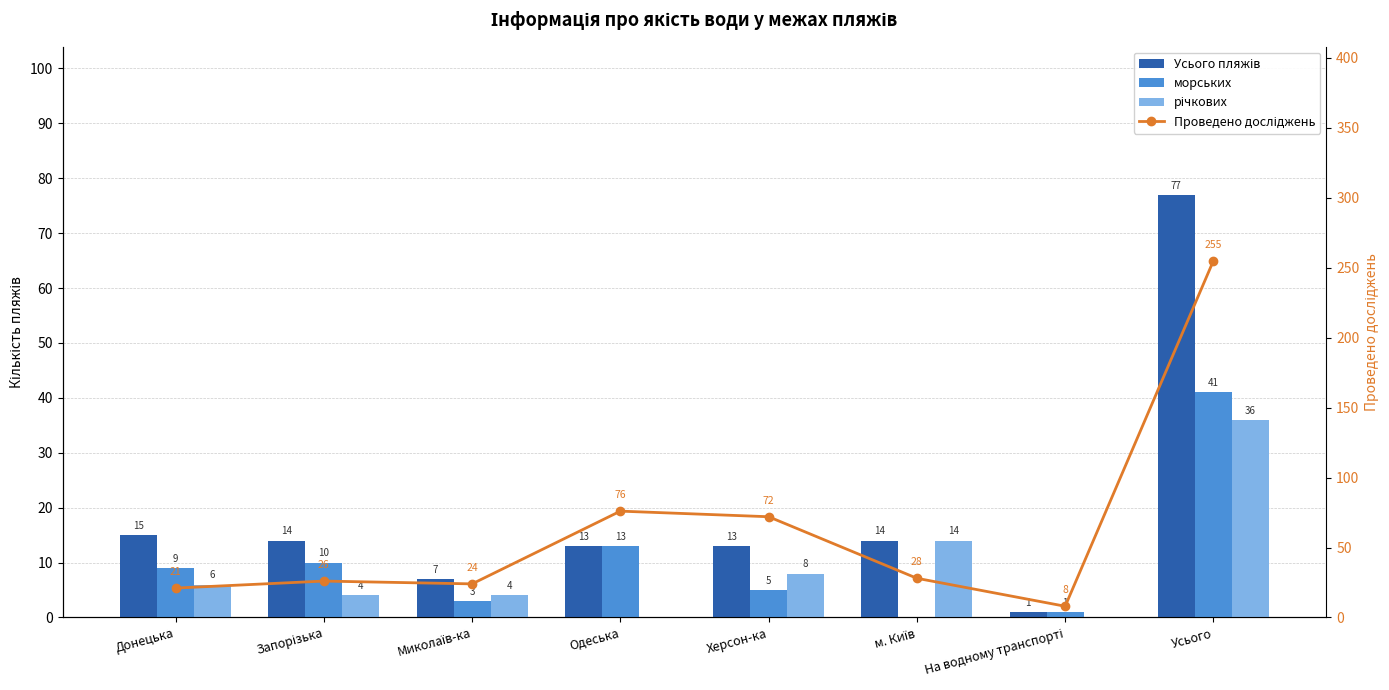

How many distinct data groups are displayed?

4